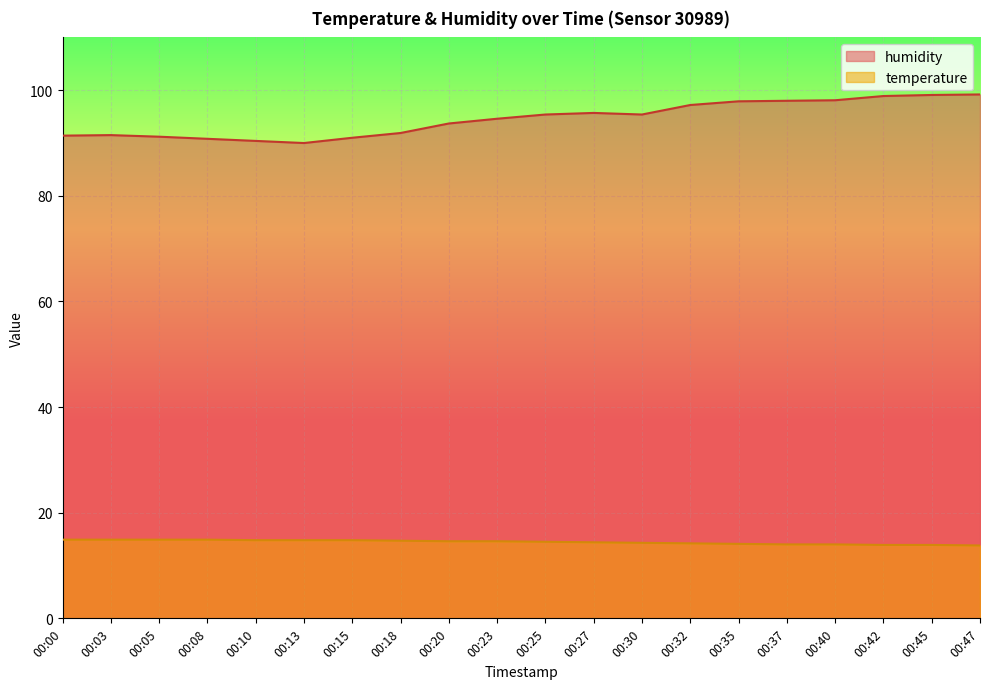

How many lines are shown in the chart?

2